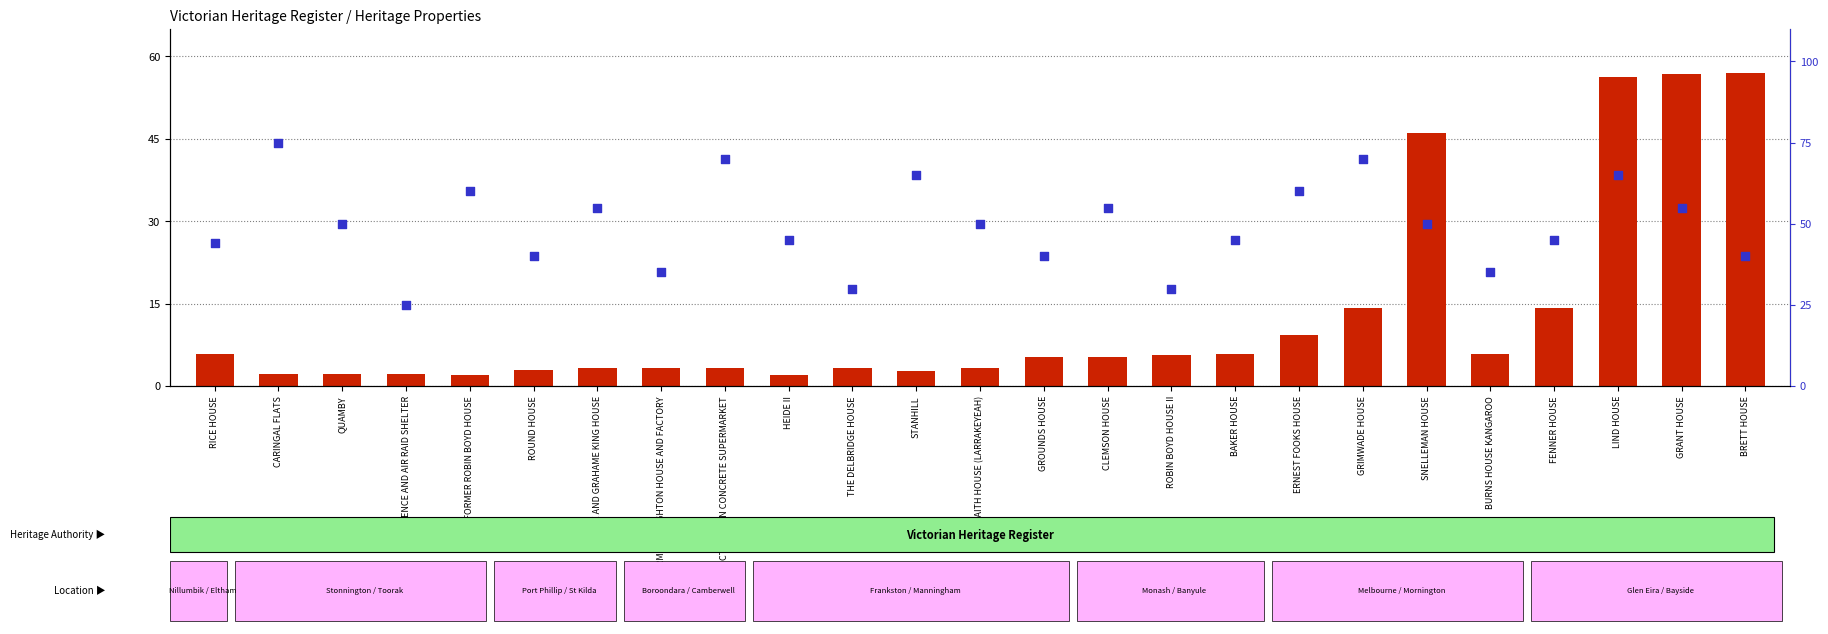

What is the total value across all series at HEIDE II?

47.0